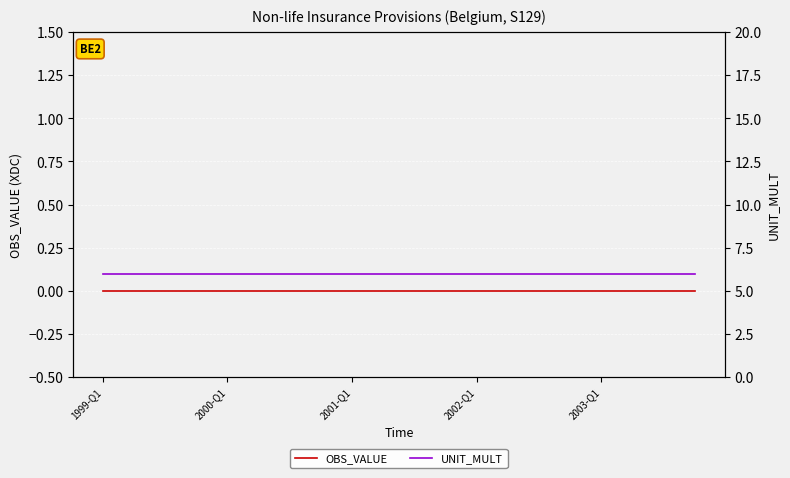

Reading left to right, transcribe all the data shown in this chart.

OBS_VALUE: 0	0	0	0	0	0	0	0	0	0	0	0	0	0	0	0	0	0	0	0
UNIT_MULT: 6	6	6	6	6	6	6	6	6	6	6	6	6	6	6	6	6	6	6	6